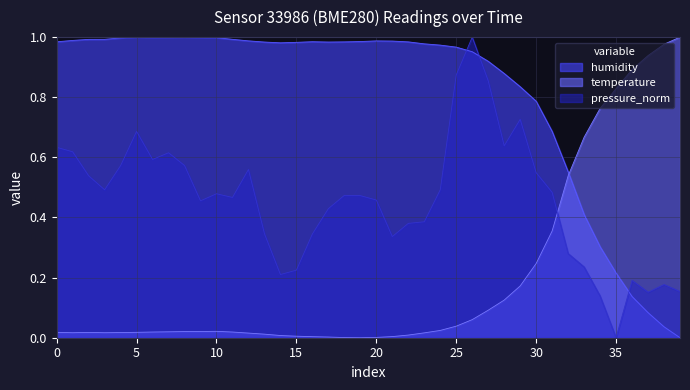

Does the chart have visible grid lines?

Yes